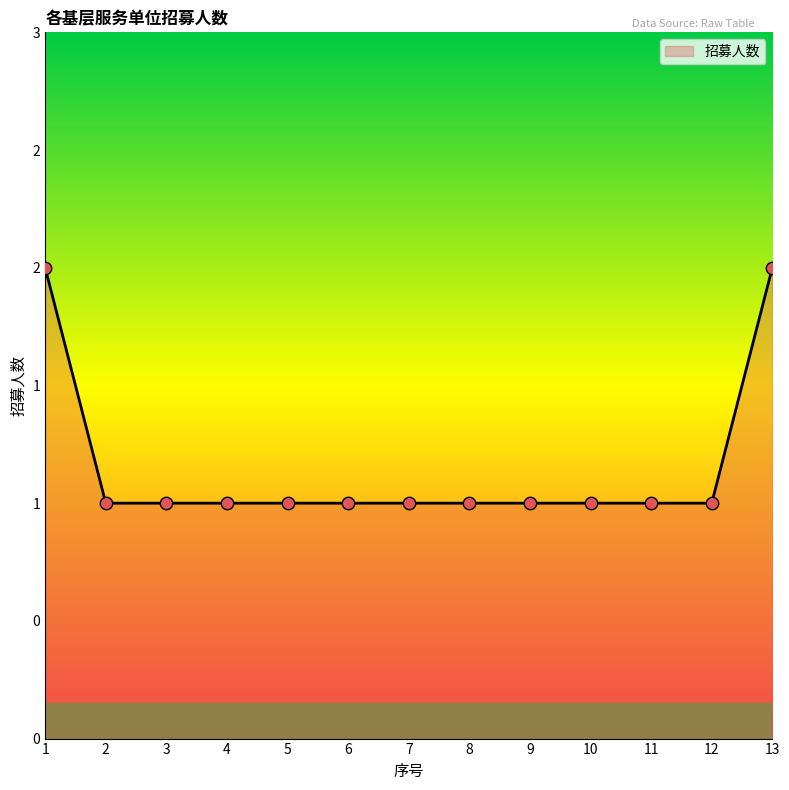

What is the ratio of the value at 7 to the value at 5?

1.0